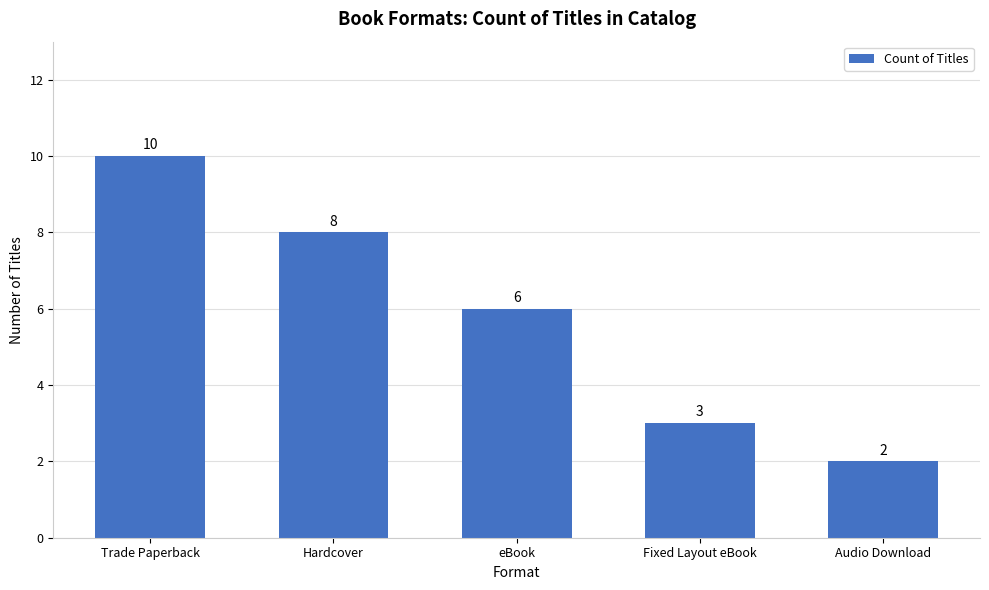

At which label is the value closest to 6?

eBook